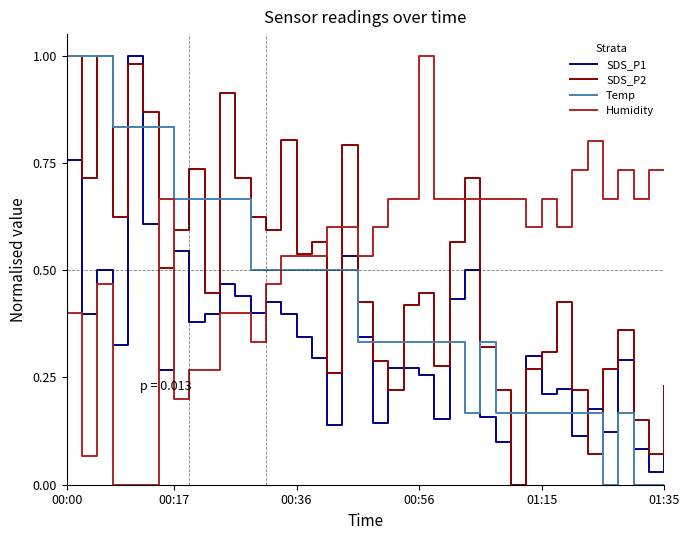

Rank the series by their average value, from highest to lowest.

Humidity, SDS_P2, Temp, SDS_P1